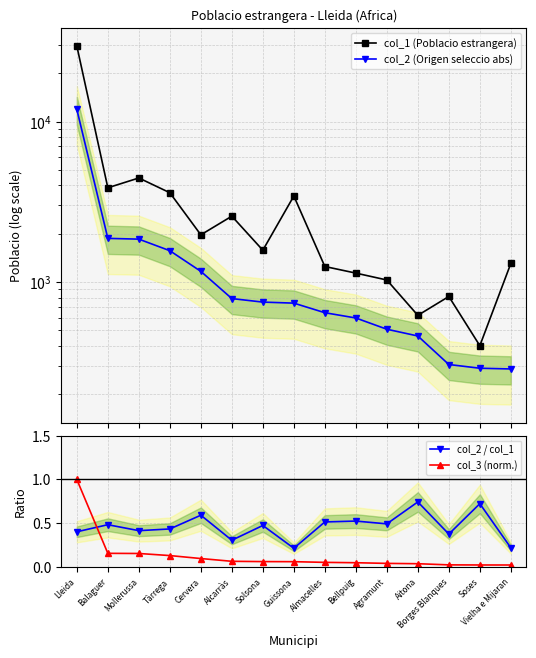

At which category is the sum across all series the highest?

Lleida